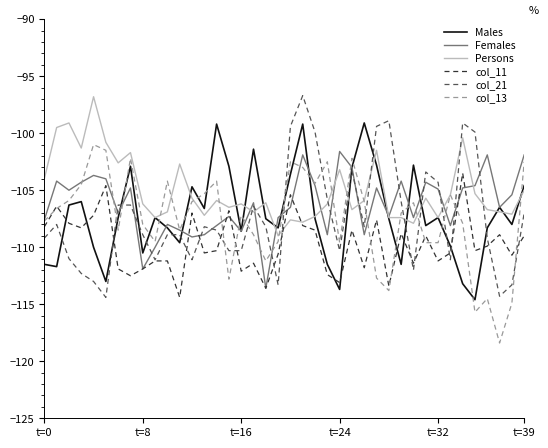

What is the maximum value shown in the chart?

-96.7